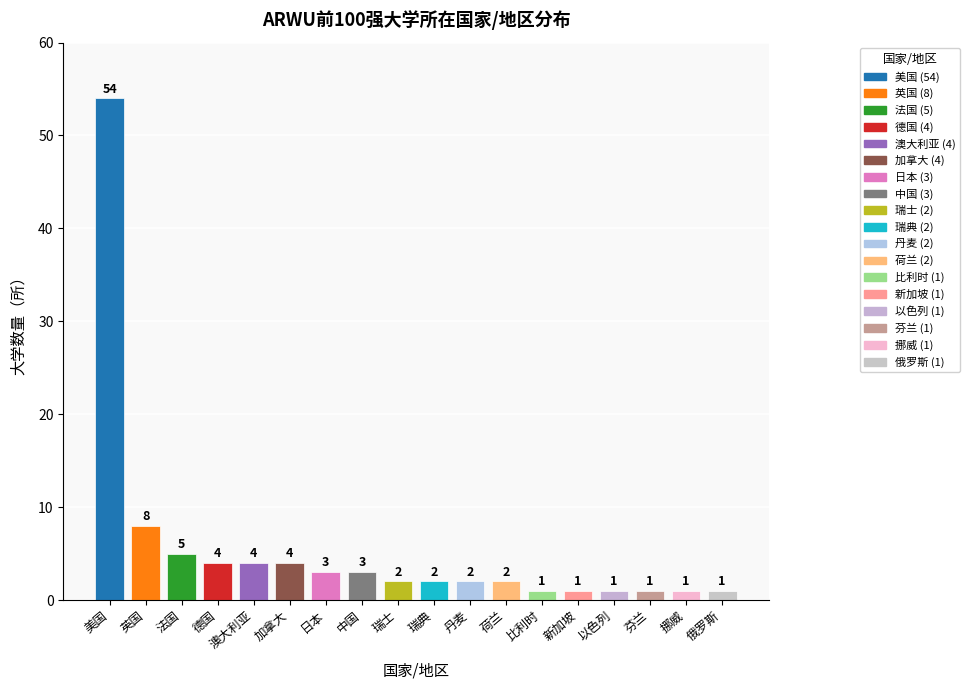

What is the label of the 15th bar from the right?

德国